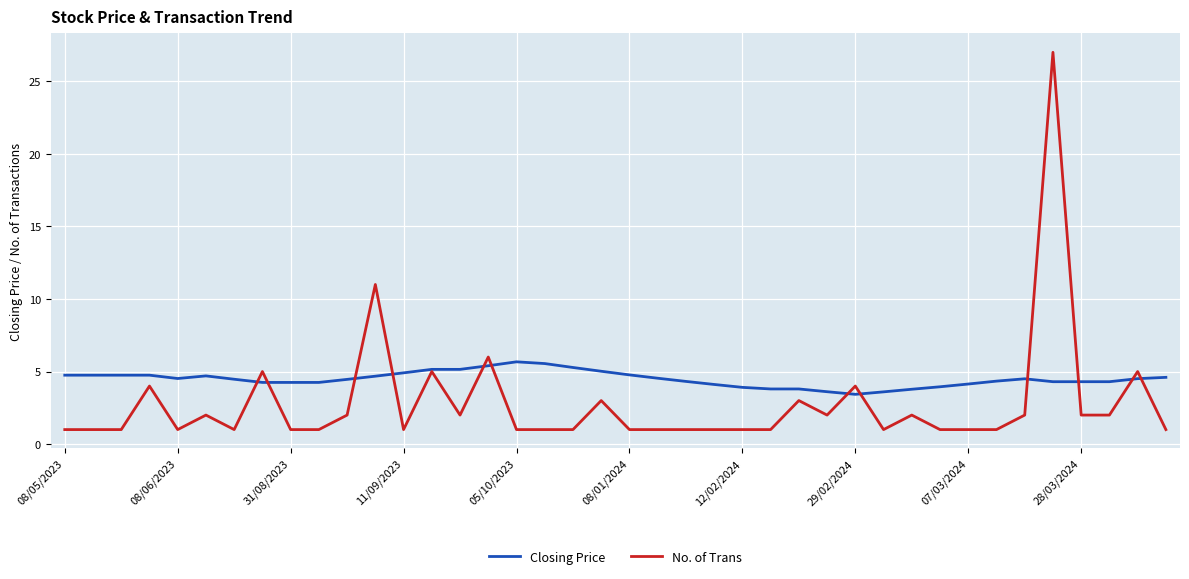

Which series has the largest total across all categories?

Closing Price